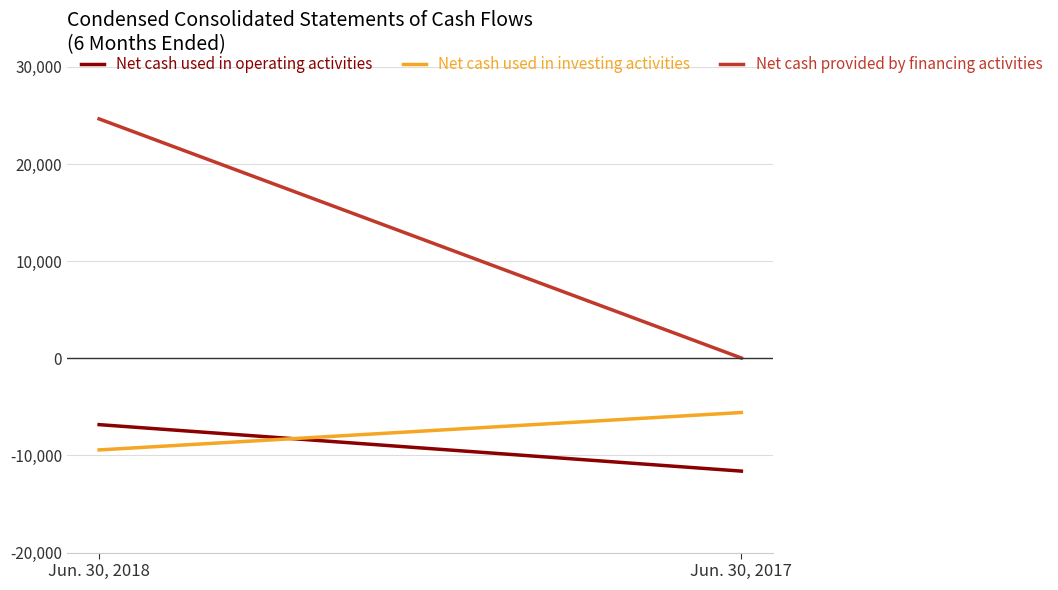

At which category does the chart reach its minimum across all series?

Jun. 30, 2017